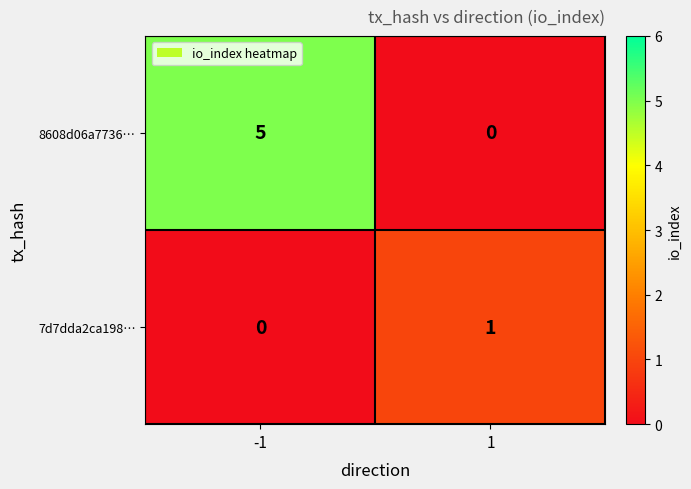

Is the value of 8608d06a7736… at -1 greater than the value of 7d7dda2ca198… at -1?

Yes